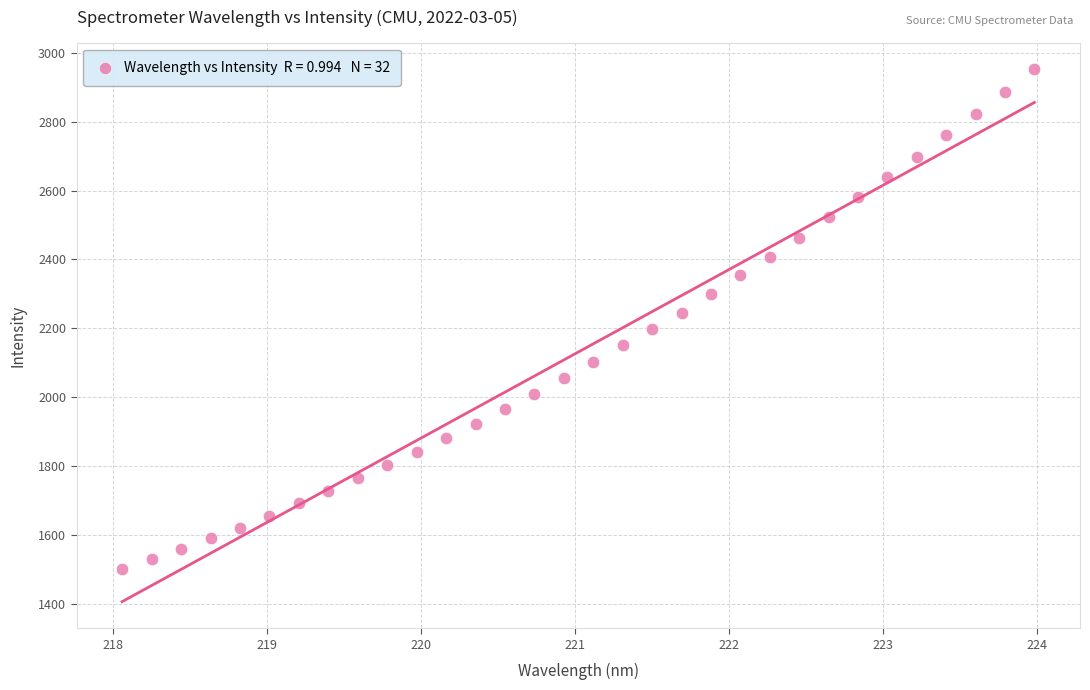

What is the range of Y values (max minus min)?

1451.8